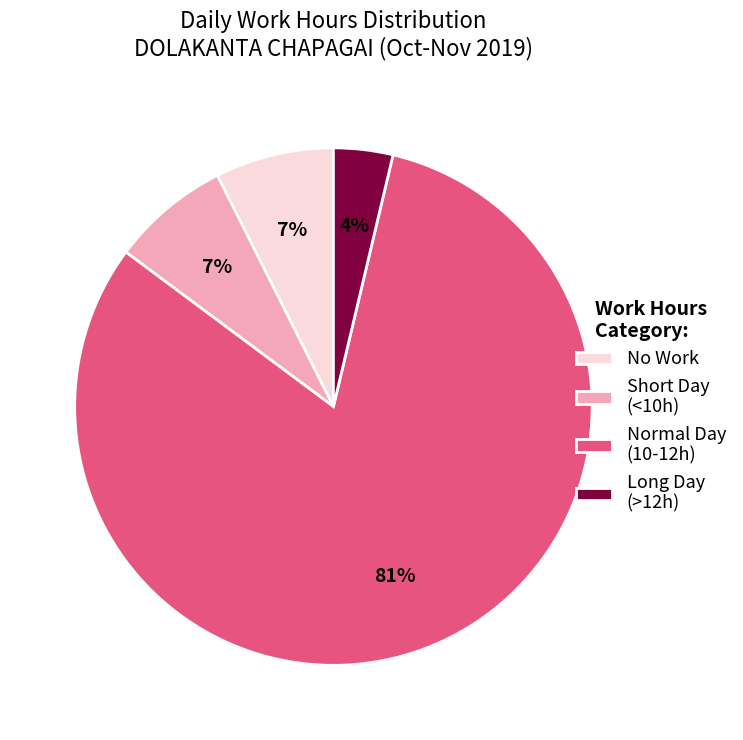

To the nearest percent, what is the difference between the largest and smallest slice percentages?

78%